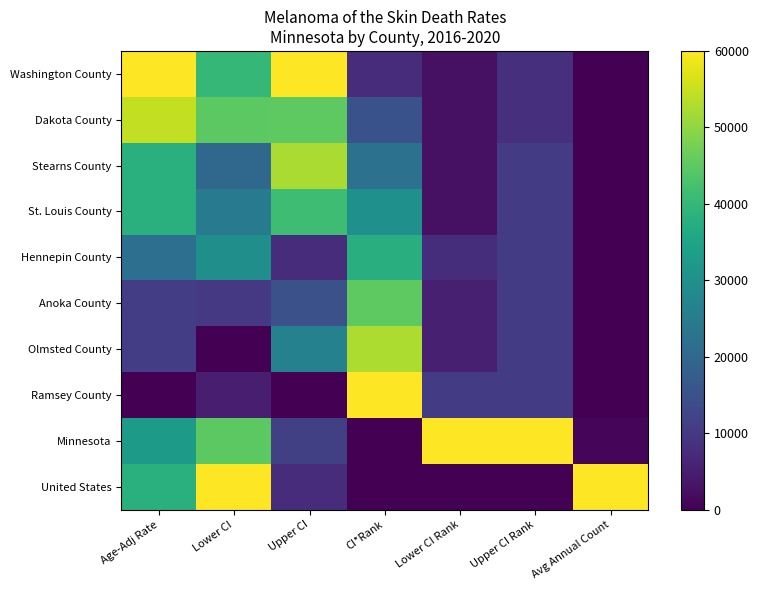

Which series has the widest spread of values?

Ramsey County